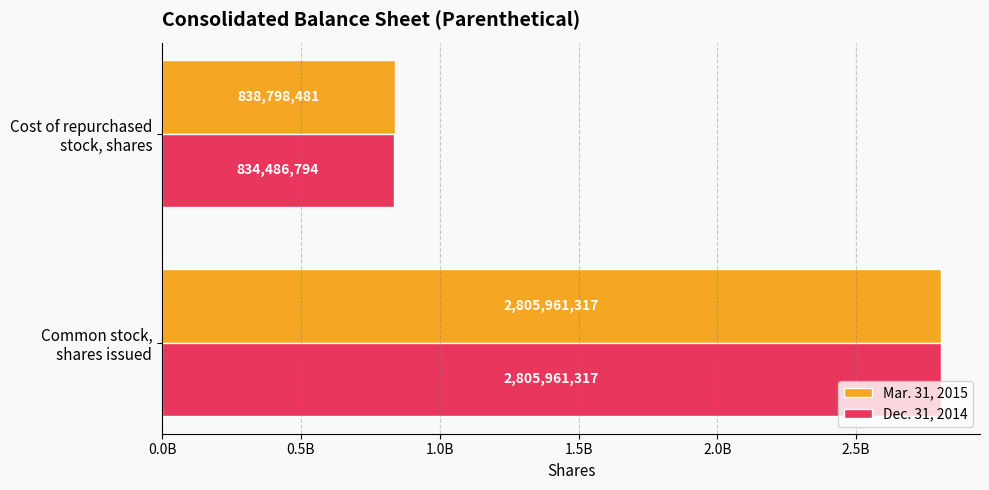

What are all the series names shown in the legend?

Mar. 31, 2015, Dec. 31, 2014